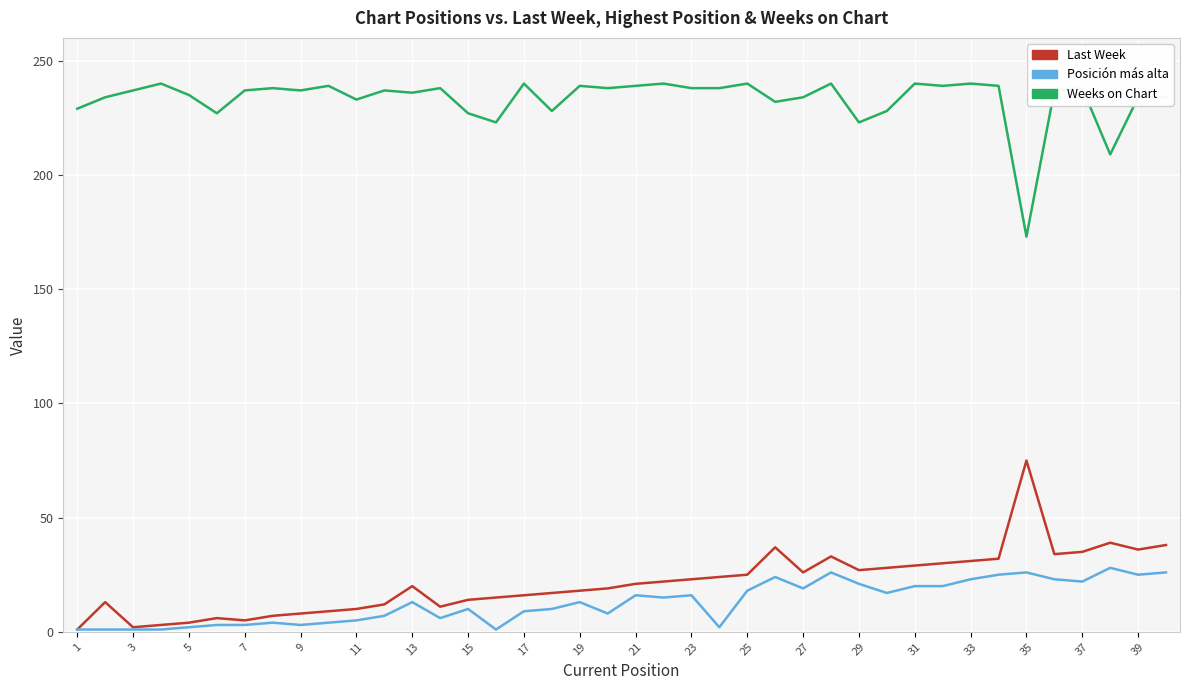

What is the greatest value displayed?

240